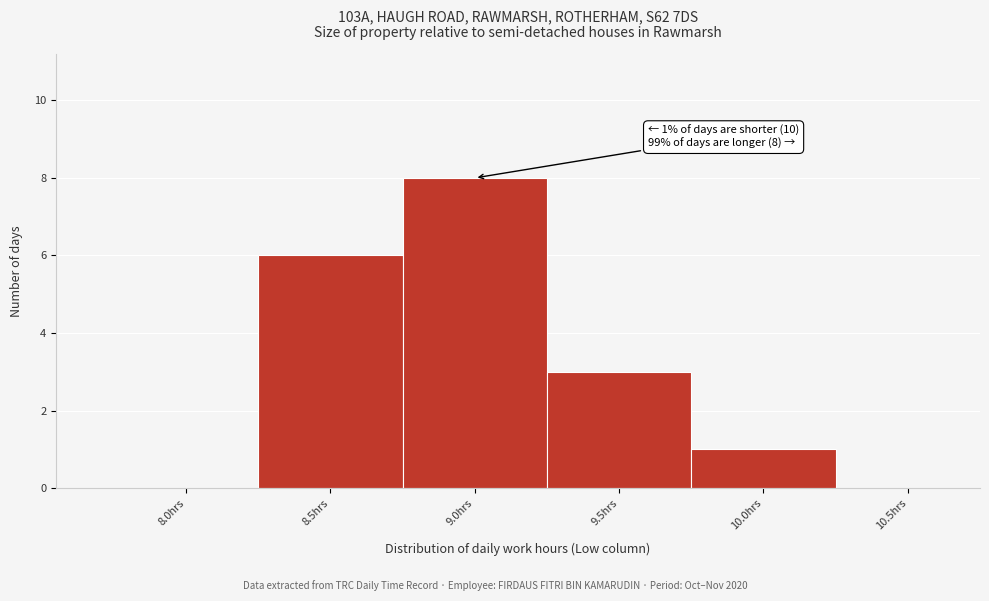

Reading left to right, transcribe all the data shown in this chart.

8.0hrs=0	8.5hrs=6	9.0hrs=8	9.5hrs=3	10.0hrs=1	10.5hrs=0